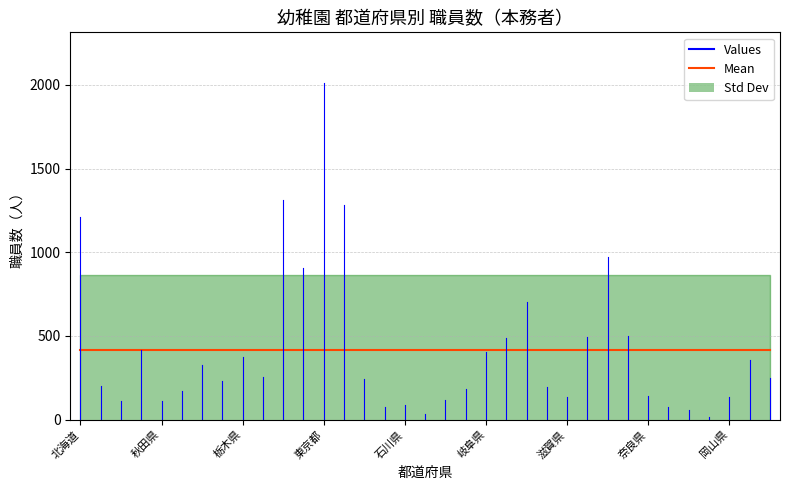

Which series has the largest total across all categories?

Mean